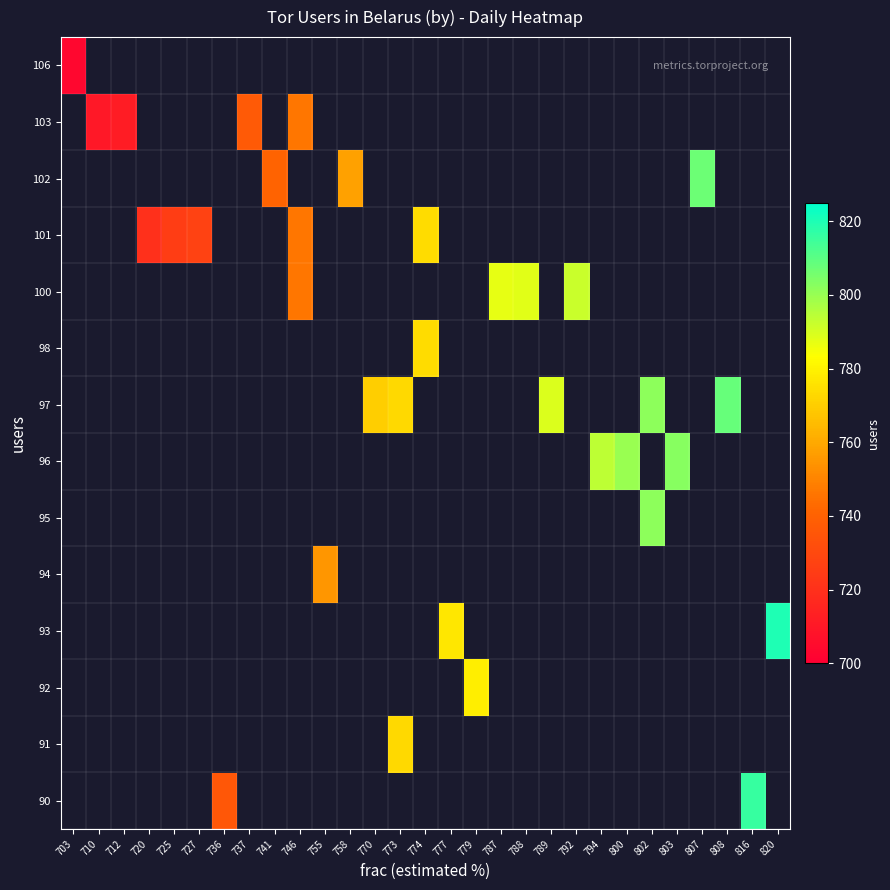

How many data points does each series have?

29